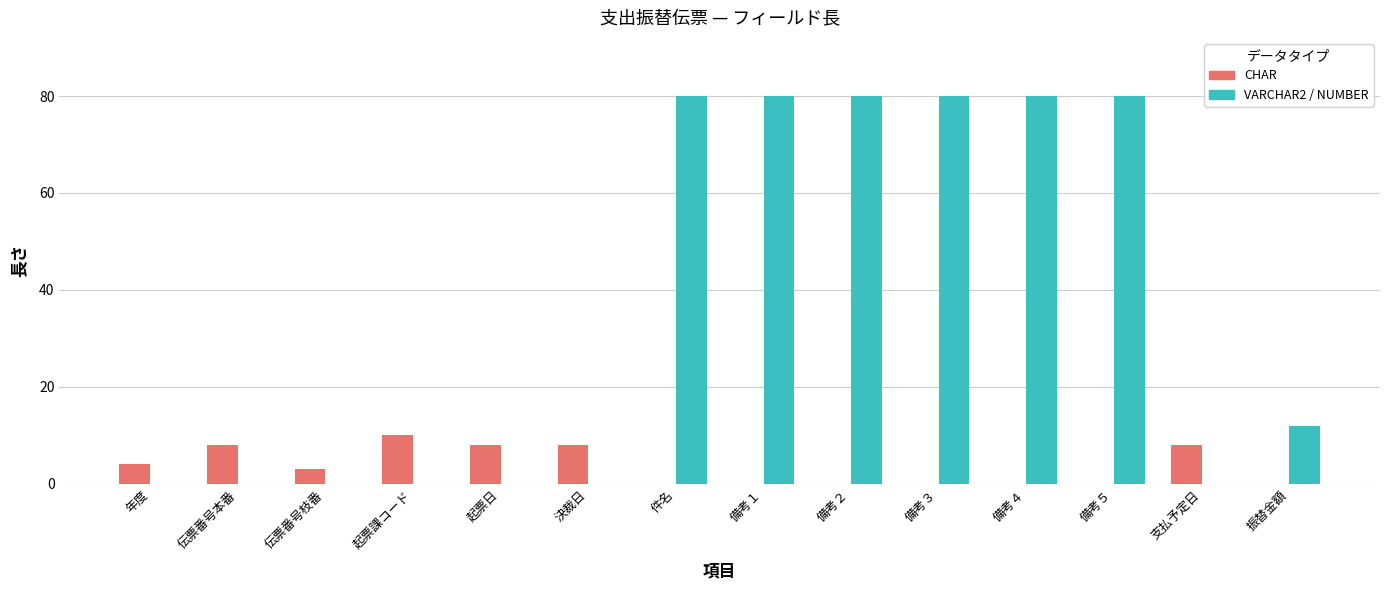

Is it true that CHAR equals 8 at 伝票番号本番?

True